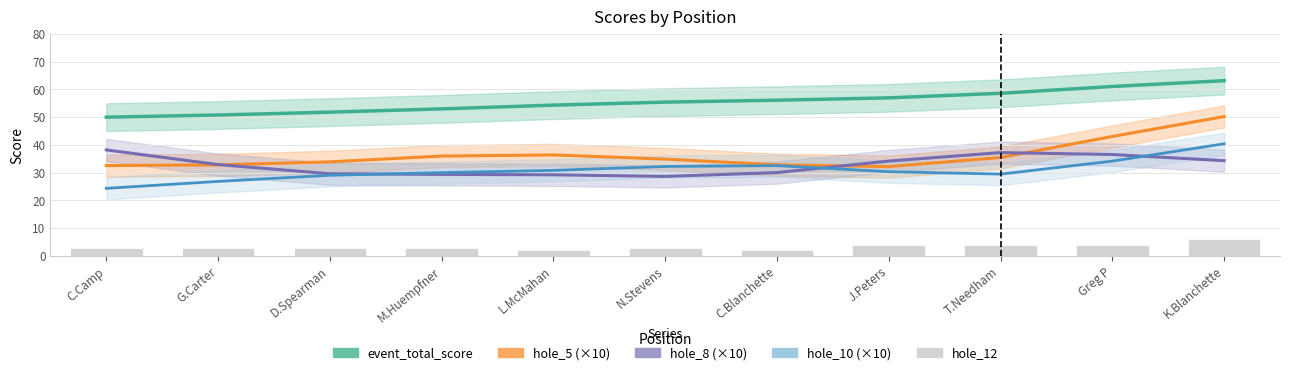

Is the value of hole_12 at N.Stevens greater than the value of hole_8 (×10) at G.Carter?

No